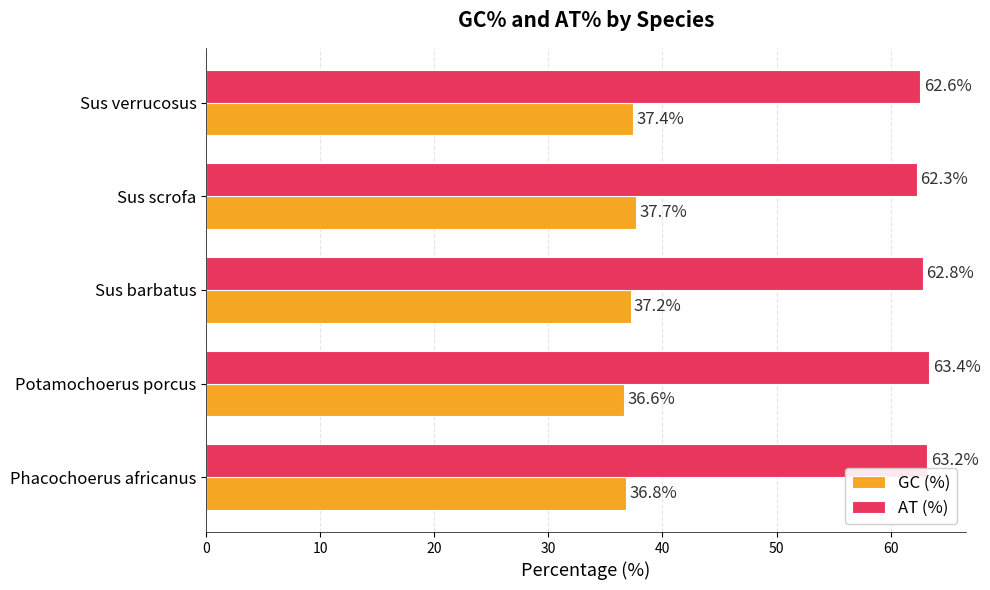

What is the difference between the maximum and minimum values in the AT (%) series?

1.1